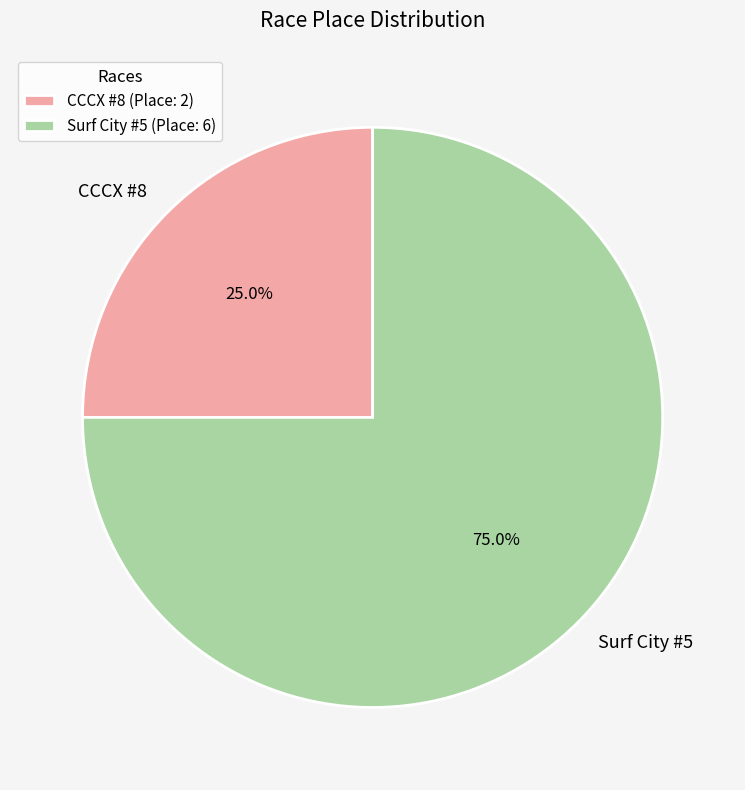

Which category has the smallest portion of the pie?

CCCX #8